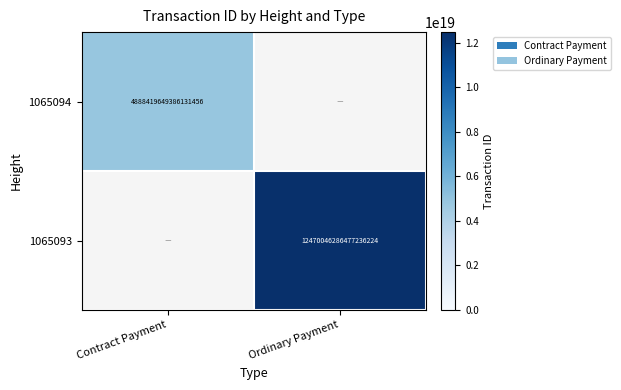

Is it true that 1065093 equals 12470046286477236224 at Ordinary Payment?

True